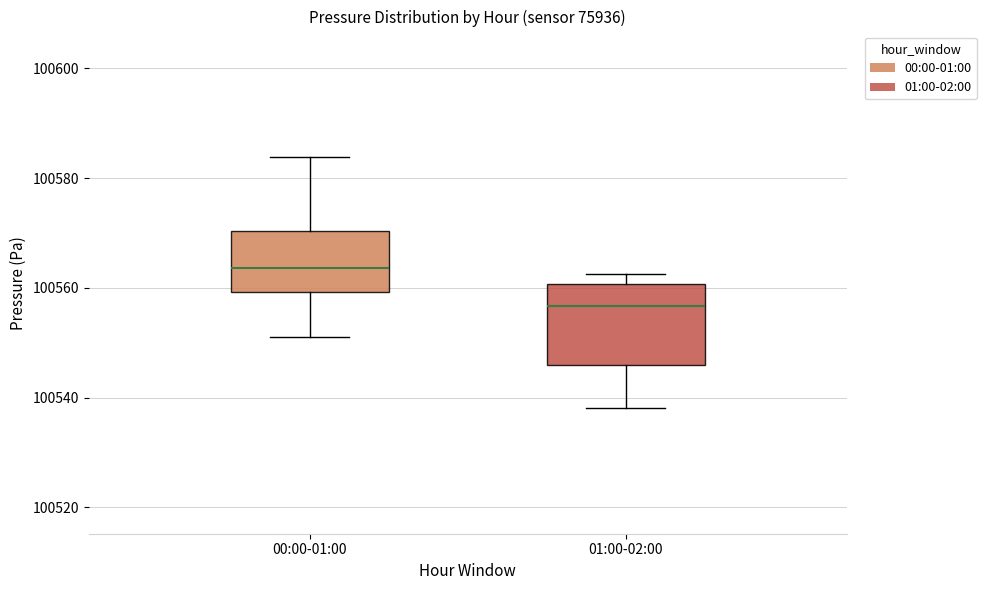

Reading left to right, read every box against the y-axis: the position of its median line, the range the box covers, and the ends of its whiskers. The values are not printed on the chart, so give them approximately, as read against the axis.

00:00-01:00: median 100564, box 100560 to 100570, whiskers 100550 to 100584
01:00-02:00: median 100556, box 100546 to 100560, whiskers 100538 to 100562